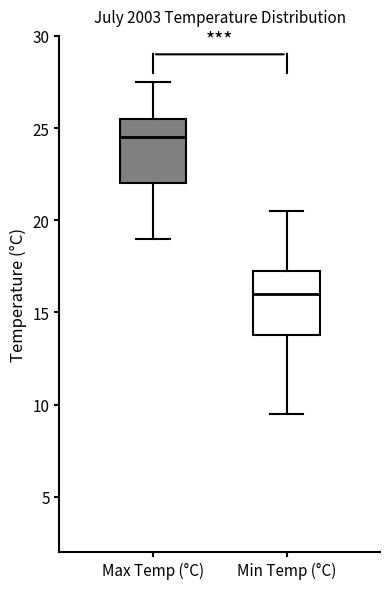

Where is the upper edge of the box for Max Temp (°C) on the y-axis? The values are not printed on the chart, so give them approximately, as read against the axis.

25.5